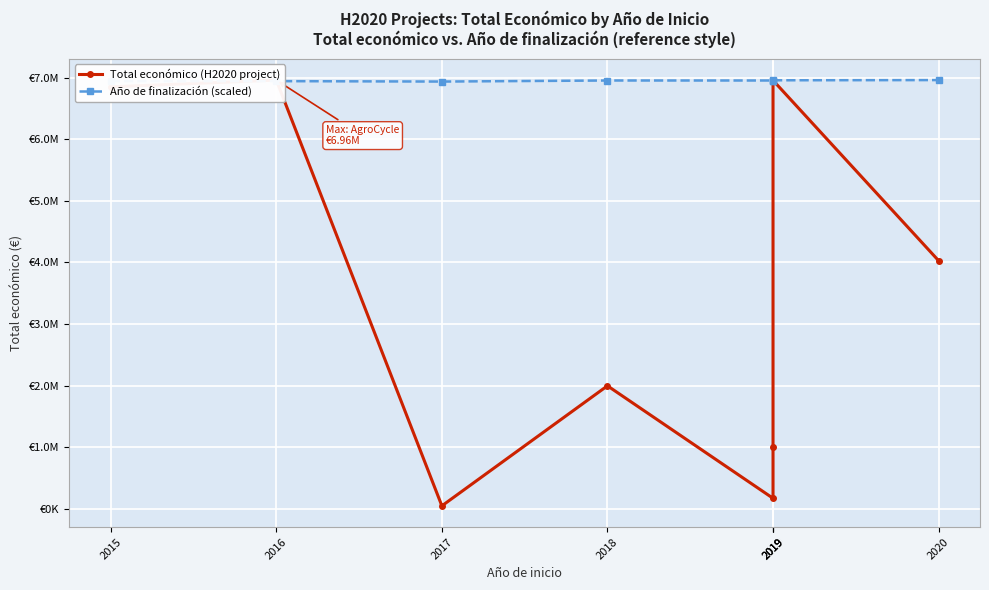

What is the maximum value for Total económico (H2020 project)?

6960293.0